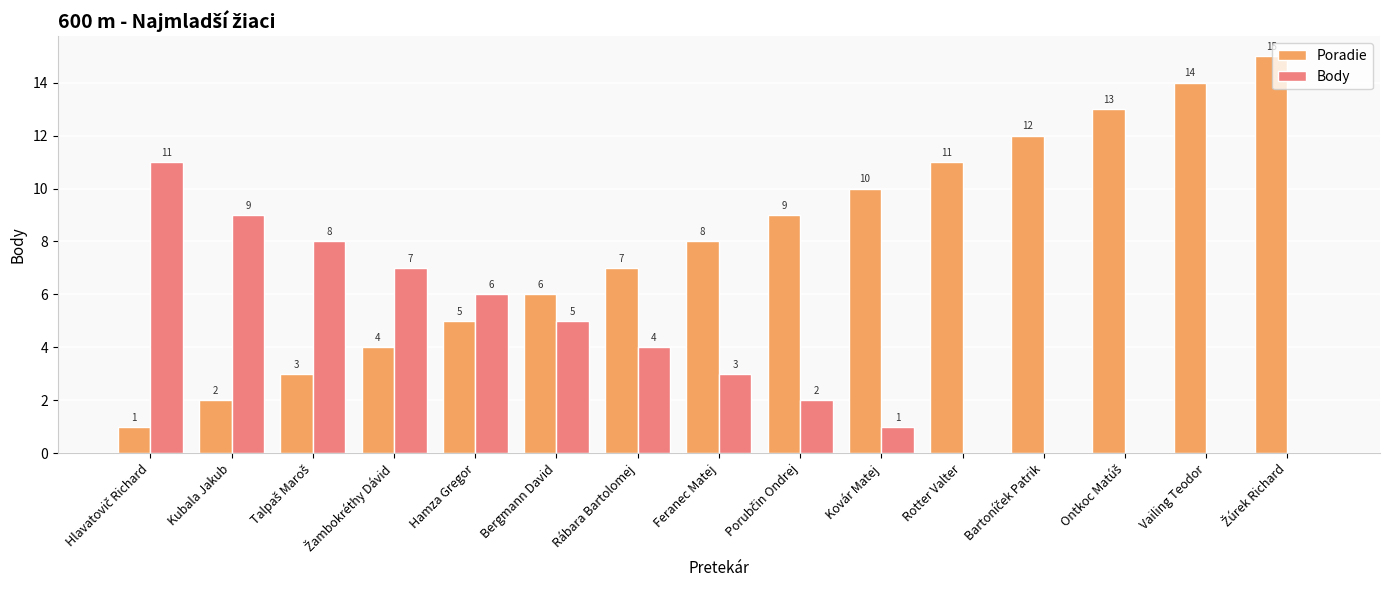

What is the sum of all Body values?

56